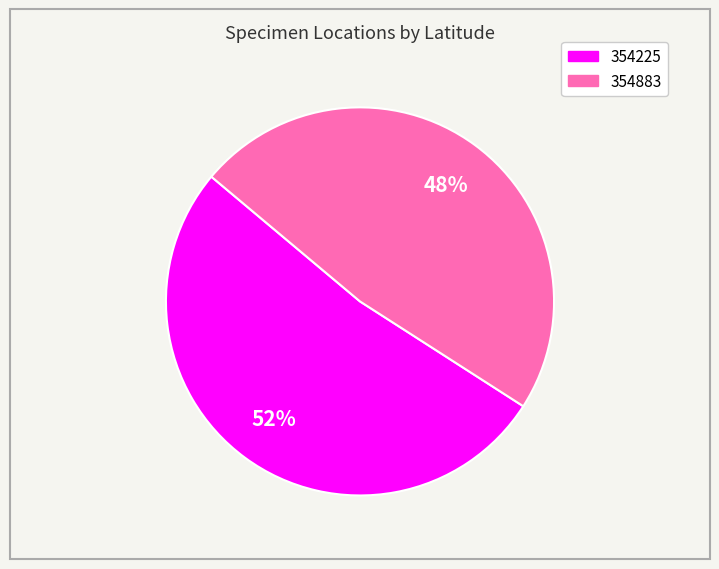

Does 354225 account for over 50% of the chart?

Yes